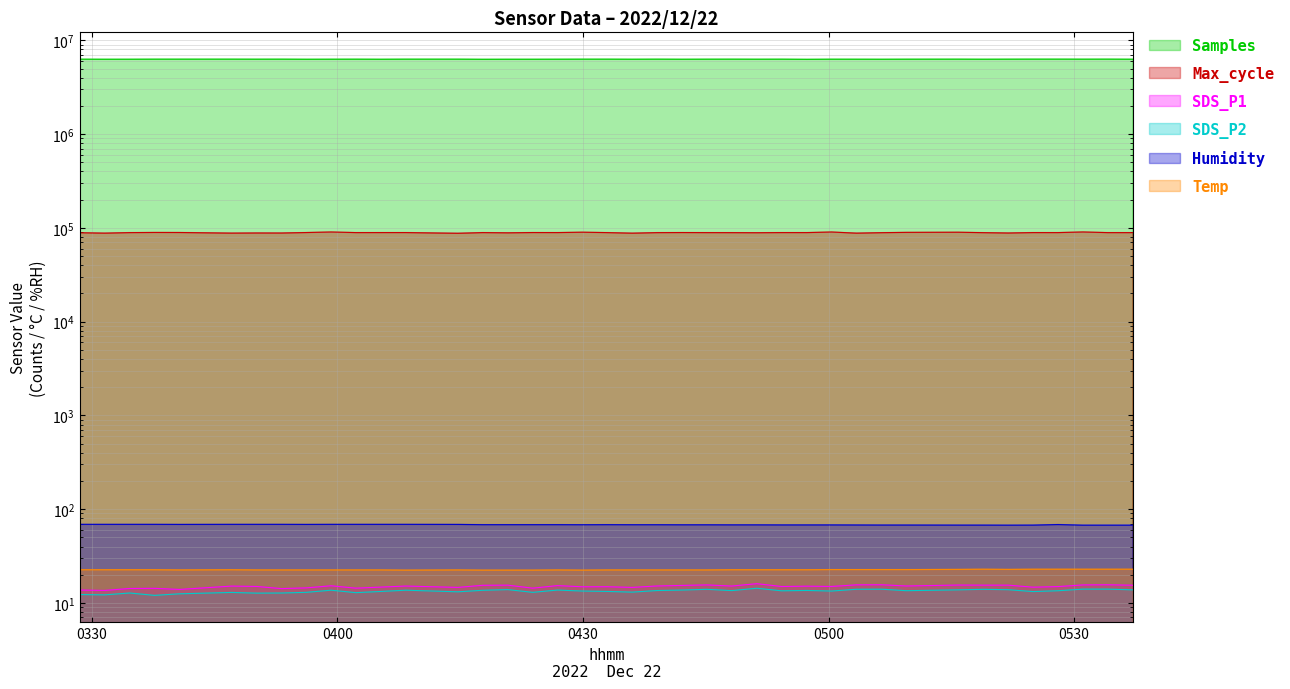

What is the total value across all series at 2022/12/22 04:08:21?

6393412.1